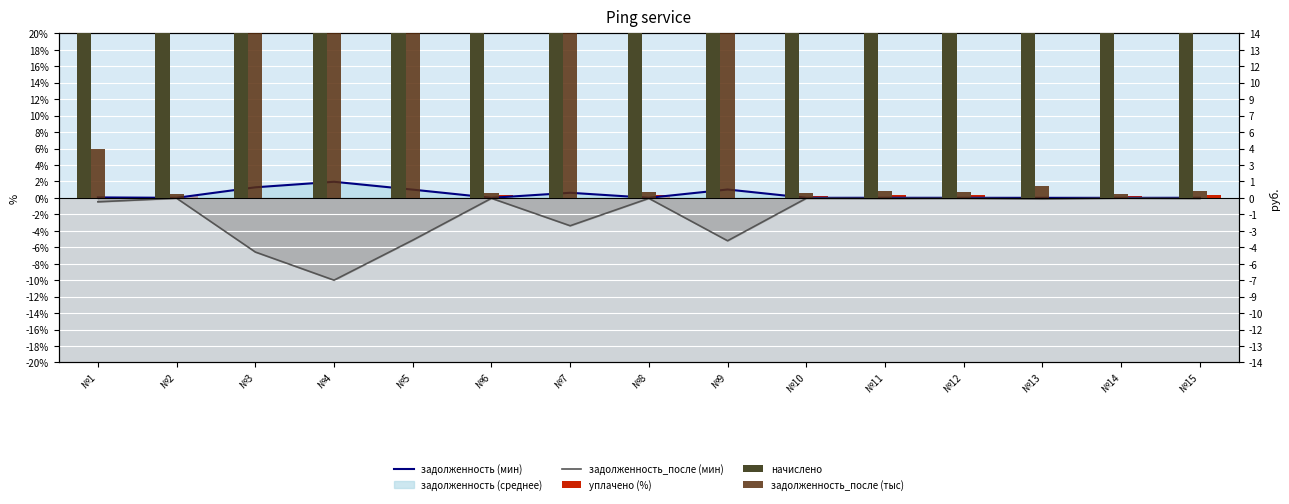

Which series changed the most between №10 and №15?

начислено